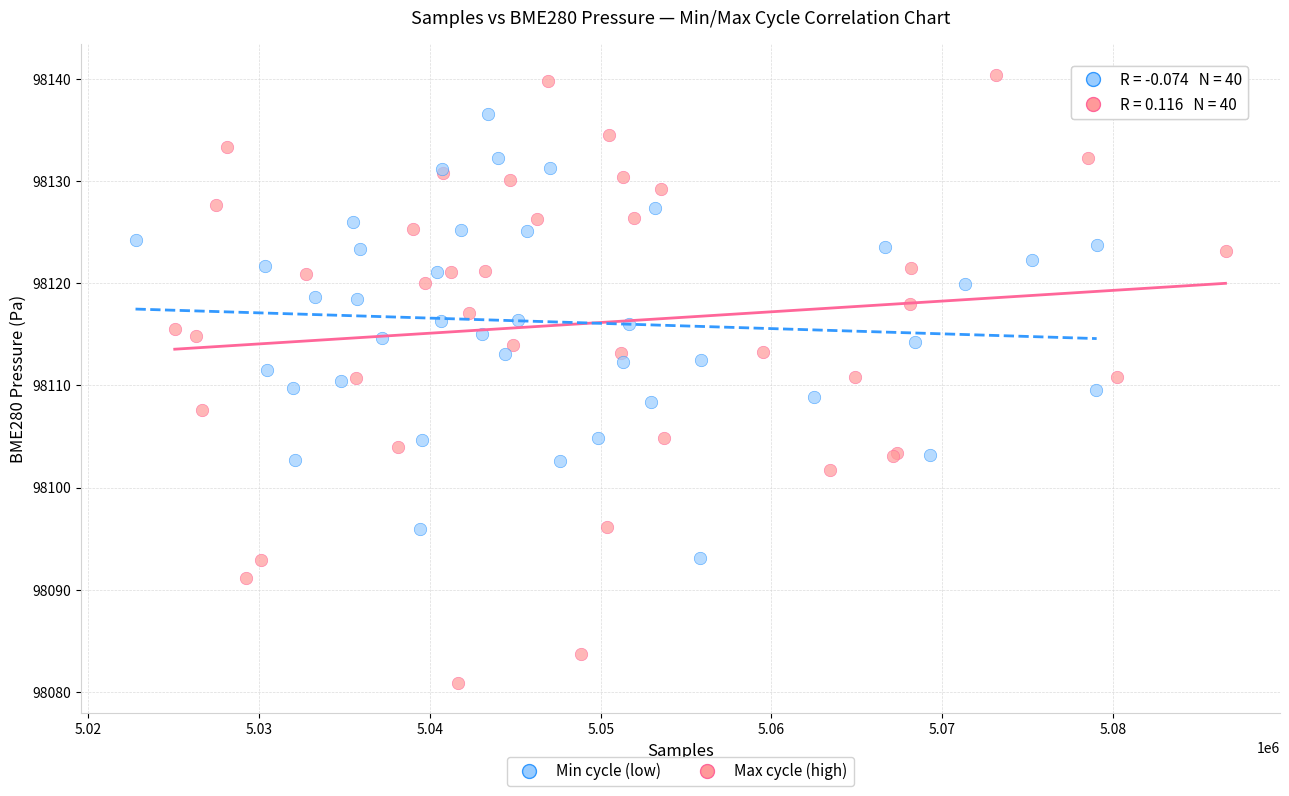

Which series reaches the minimum Y coordinate?

Max cycle (high)